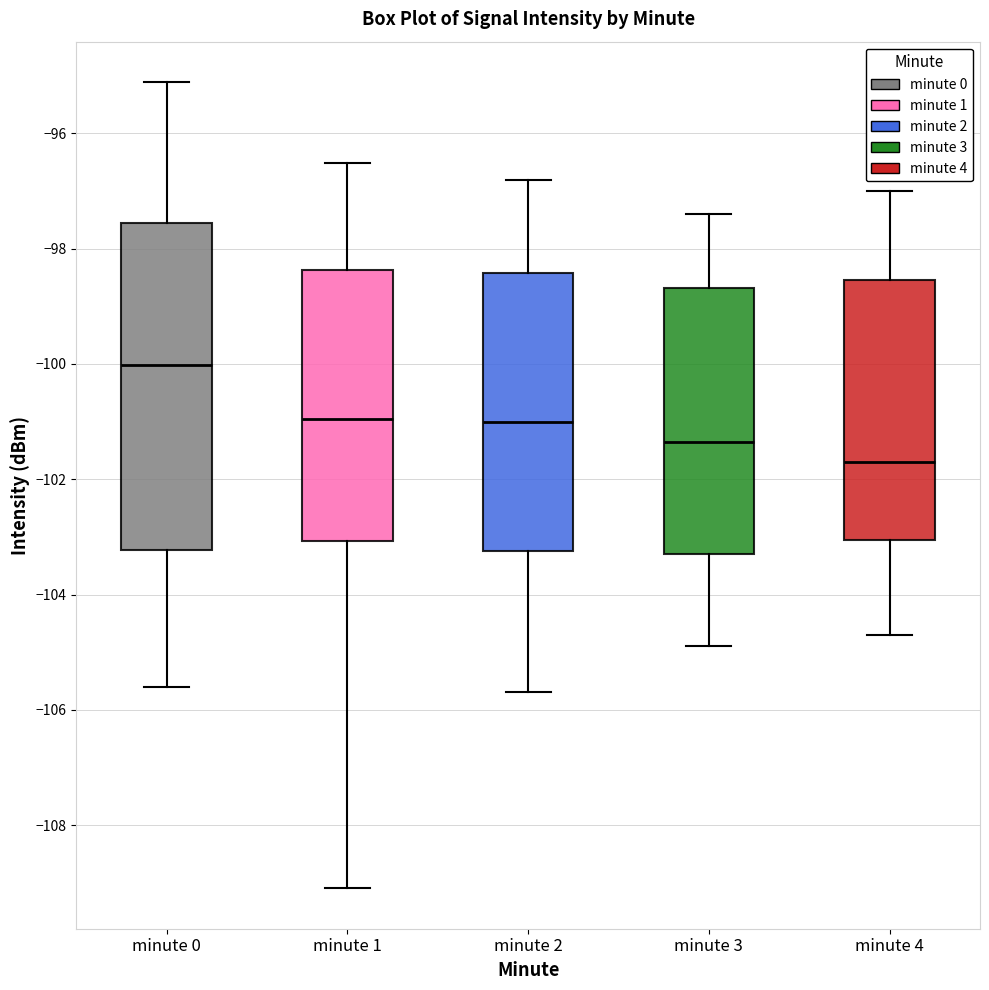

Which box's median line is the highest?

minute 0